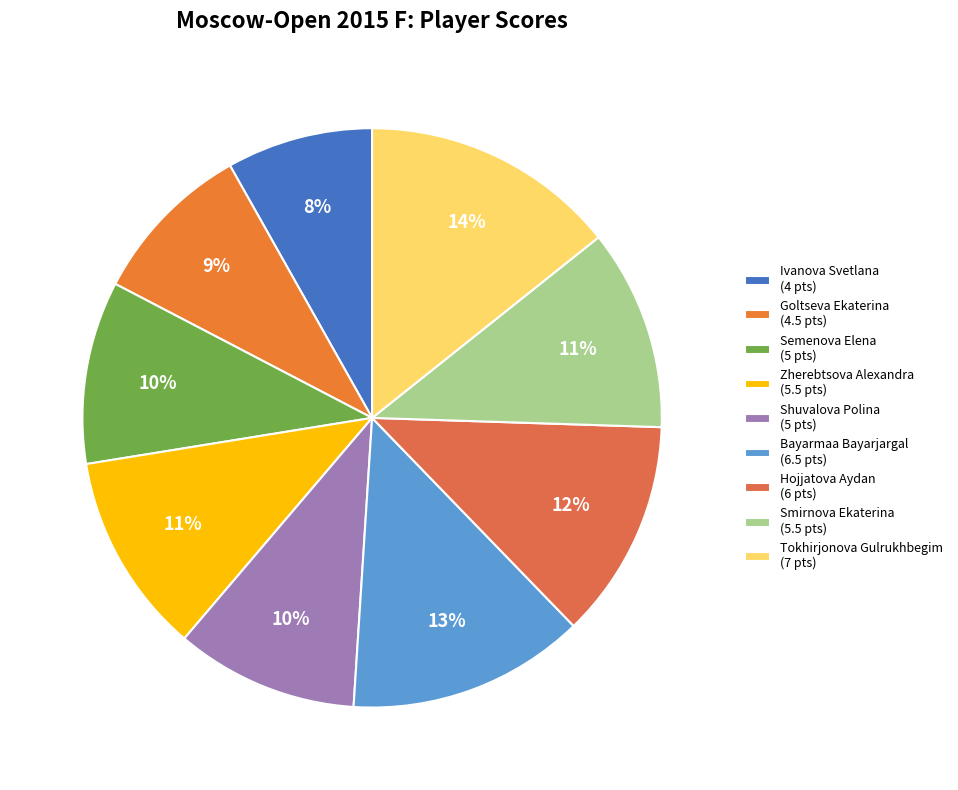

The Goltseva Ekaterina slice represents 1% of the pie. True or false?

False